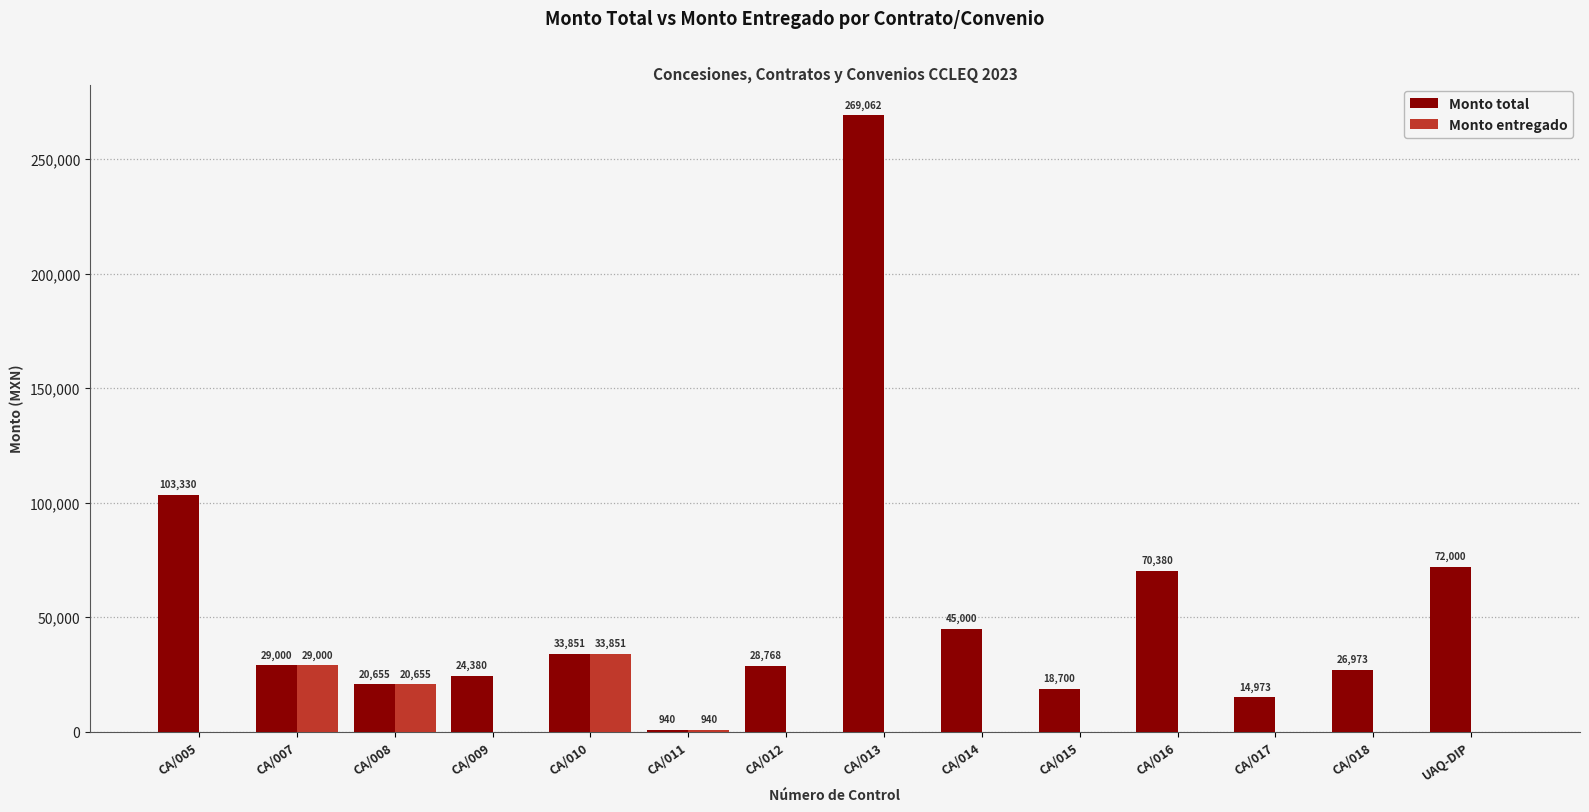

How many groups of bars are there?

14